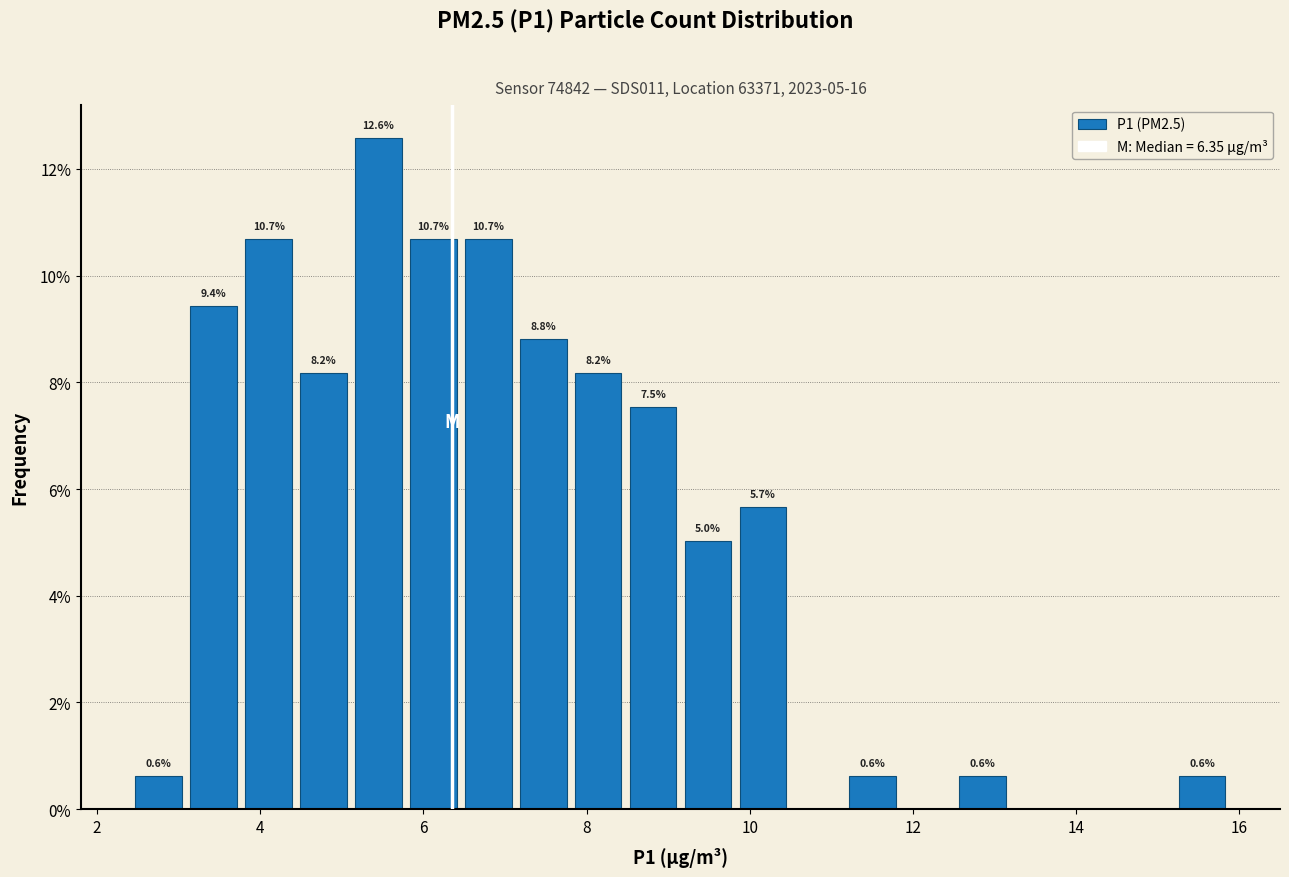

Read against the x-axis, roughly where is the centre of the tallest bar?

5.4